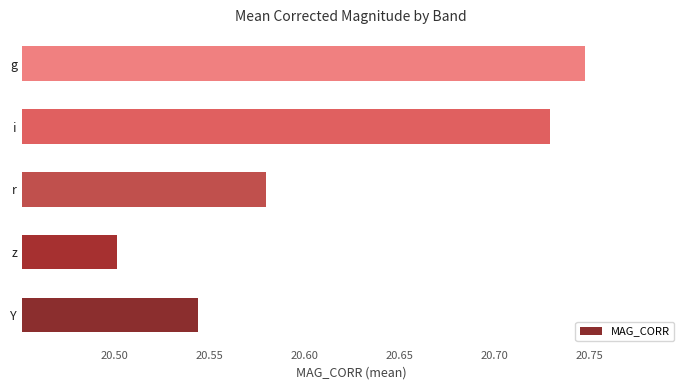

Rank the categories by value from highest to lowest.

g, i, r, Y, z